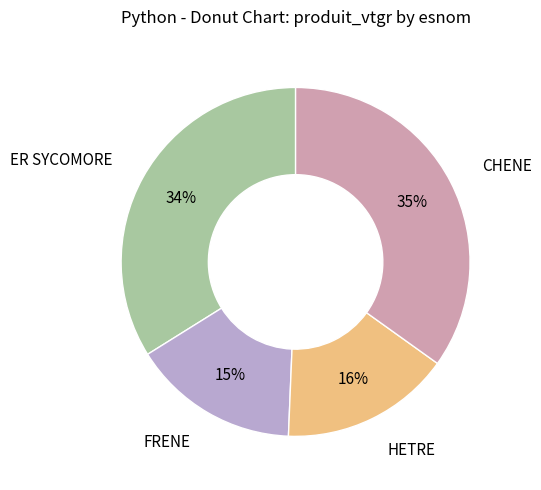

Does CHENE account for over 50% of the chart?

No